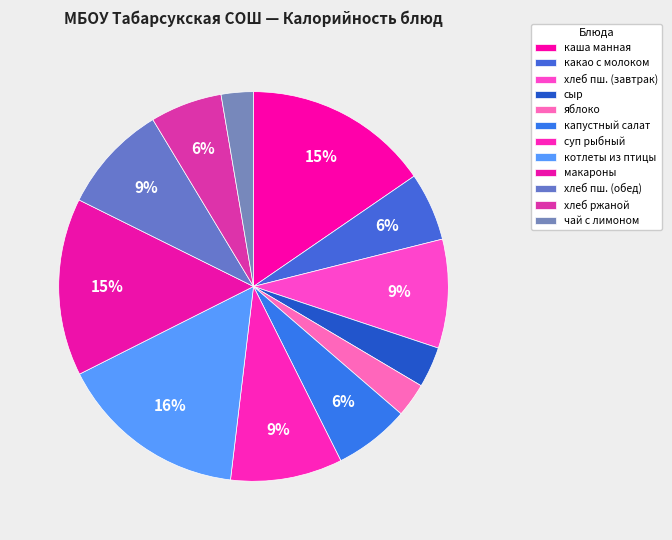

How many slices are in this pie chart?

12